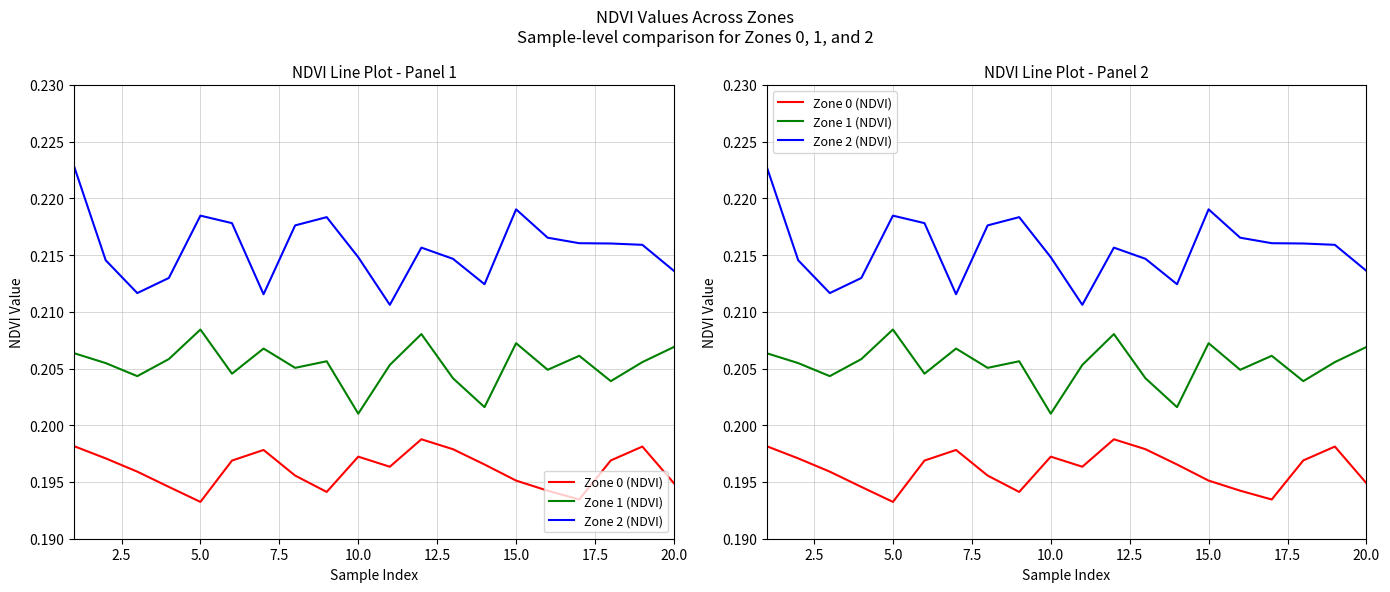

True or false: Zone 0 (NDVI) has a value of 0.2 at 12.5.

True